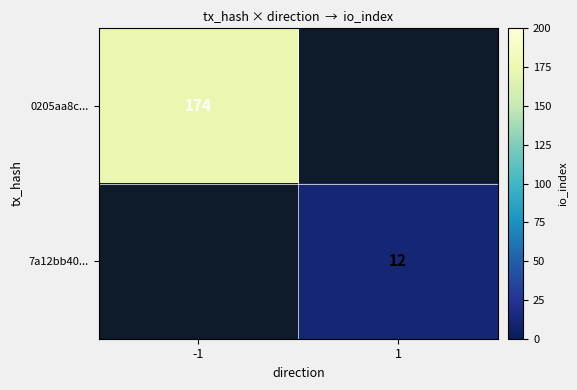

True or false: 7a12bb40... has a value of 7 at 1.

False